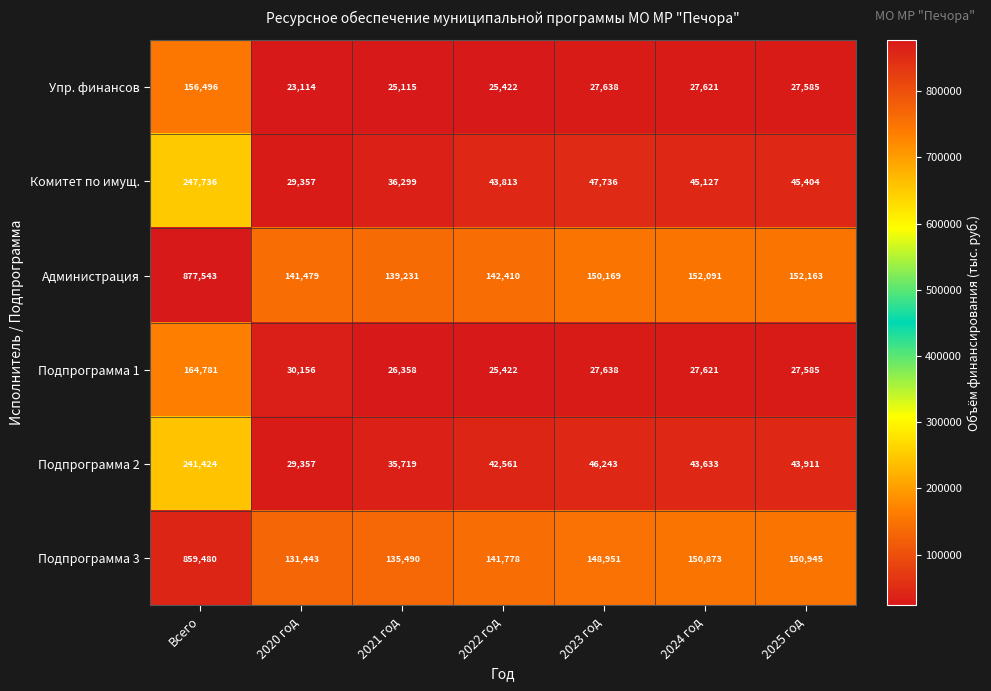

Read the Упр. финансов value at 2025 год, to the nearest 100.

27600